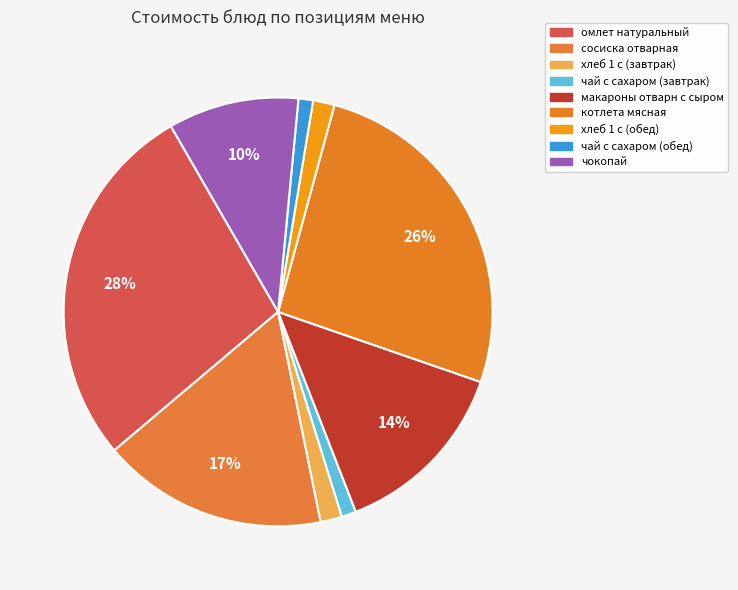

What is the change in value from сосиска отварная to чай с сахаром (обед)?

-30.7